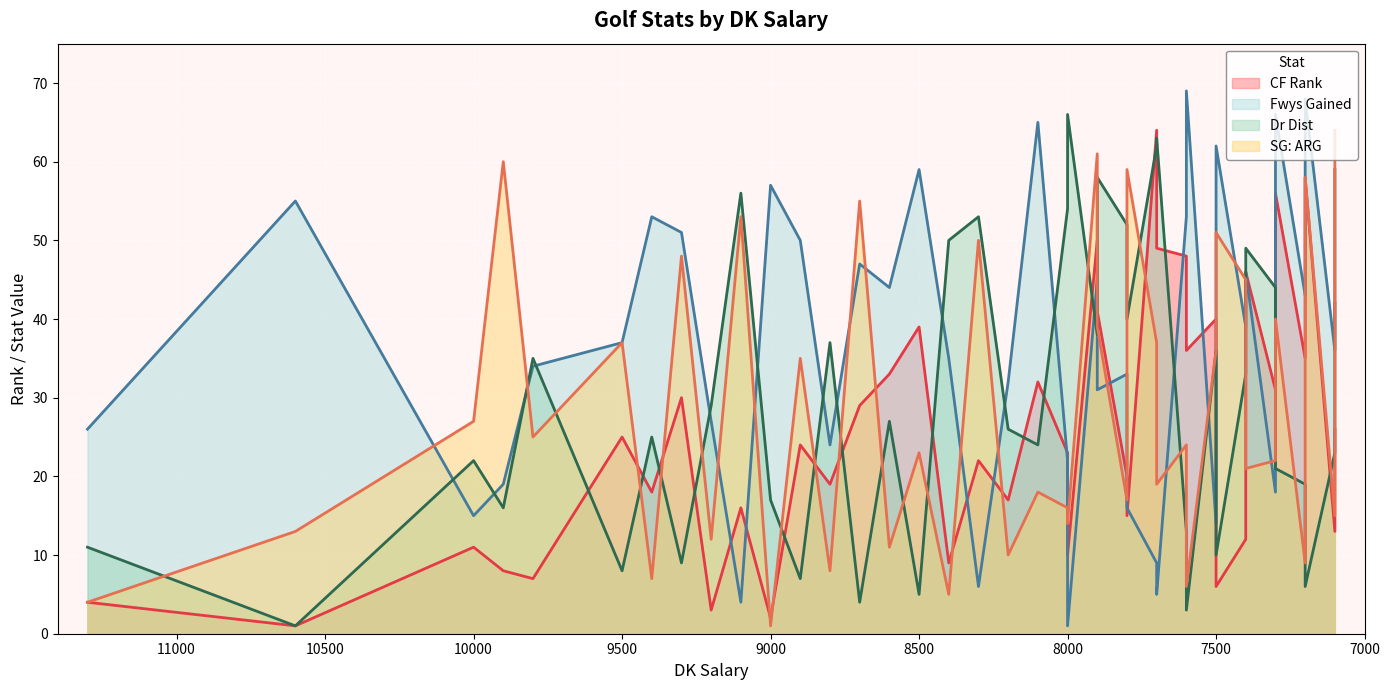

Reading right to left, what are all the values shown in this chart?

CF Rank: 26	13	58	35	56	31	46	12	40	6	48	36	64	49	20	15	50	41	23	10	32	17	22	9	39	33	29	19	24	2	16	3	30	18	25	7	8	11	1	4
Fwys Gained: 42	36	68	43	66	18	46	39	14	62	53	69	9	5	33	16	45	31	22	1	65	32	6	35	59	44	47	24	50	57	4	27	51	53	37	34	19	15	55	26
Dr Dist: 59	23	6	19	21	44	49	33	36	10	13	3	62	63	52	40	38	58	54	66	24	26	53	50	5	27	4	37	7	17	56	29	9	25	8	35	16	22	1	11
SG: ARG: 64	15	58	9	40	22	21	45	36	51	24	6	37	19	17	59	61	39	16	14	18	10	50	5	23	11	55	8	35	1	53	12	48	7	37	25	60	27	13	4